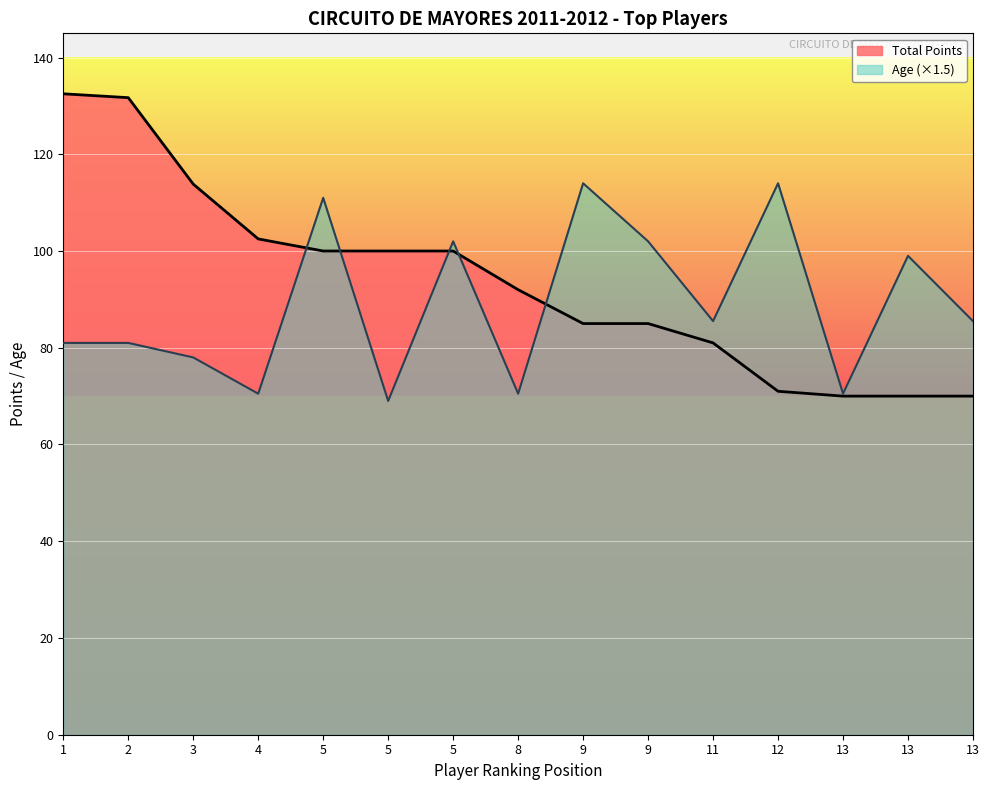

The value of Total Points at 12 is 15.7. True or false?

False